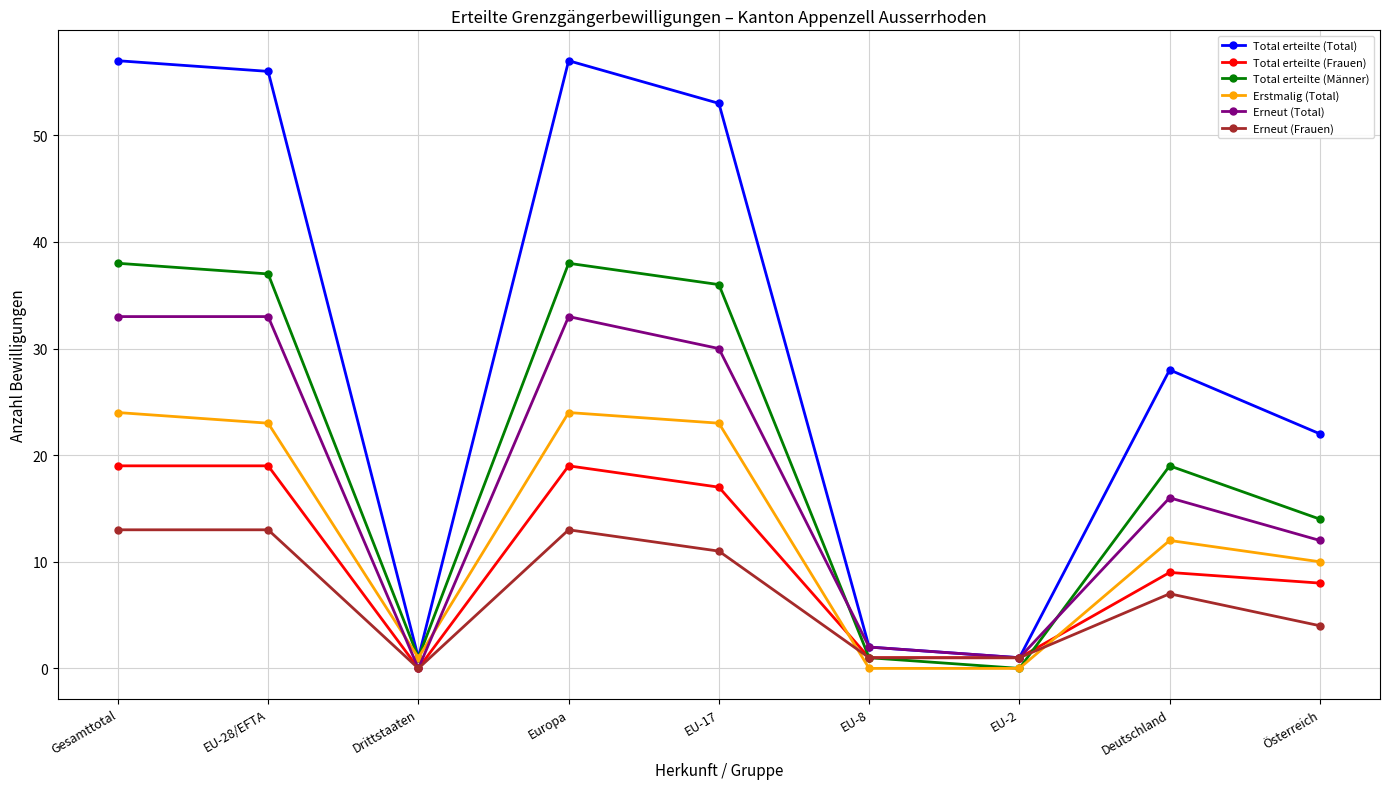

At how many categories does at least one series exceed 17?

6